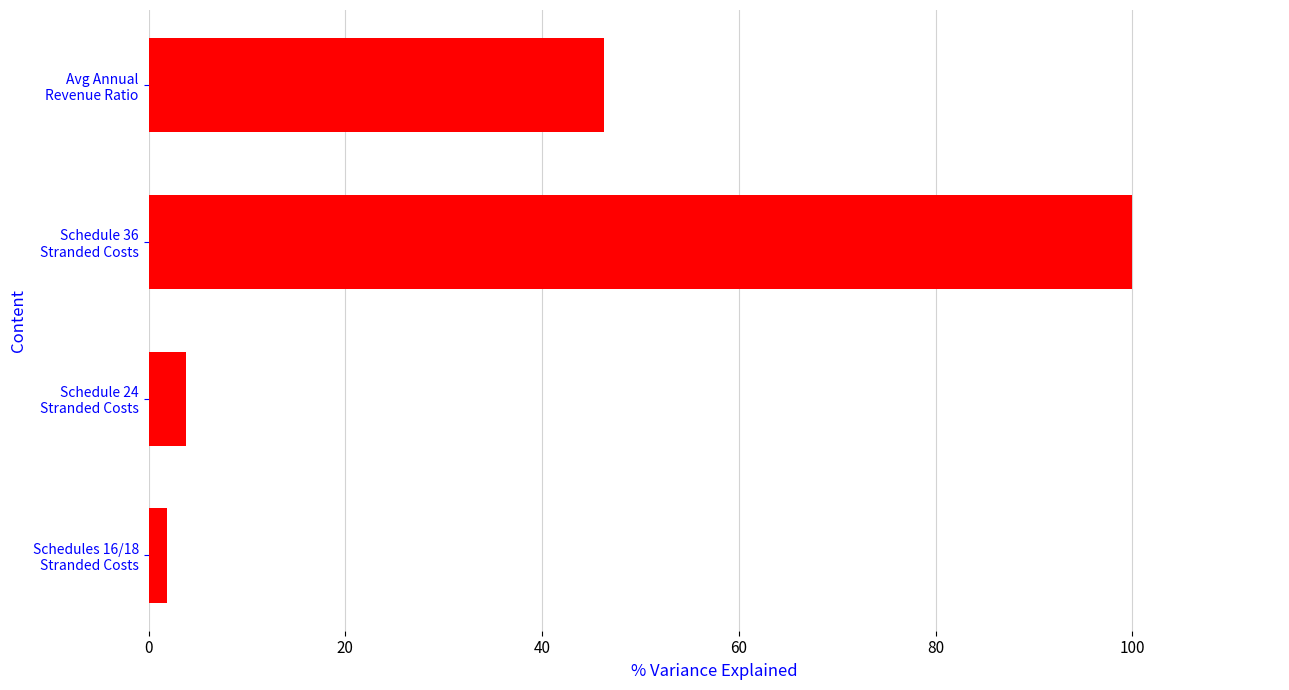

What is the maximum value shown in the chart?

100.0